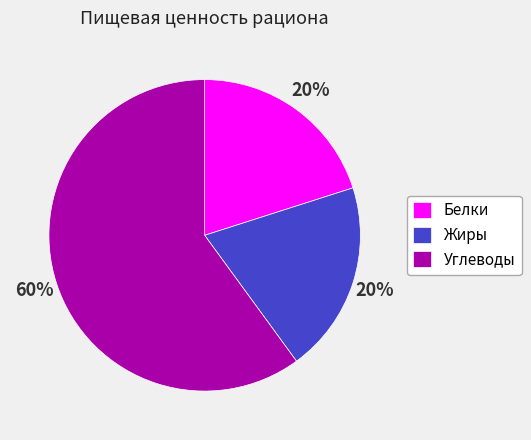

To the nearest percent, what portion does Белки represent?

20%